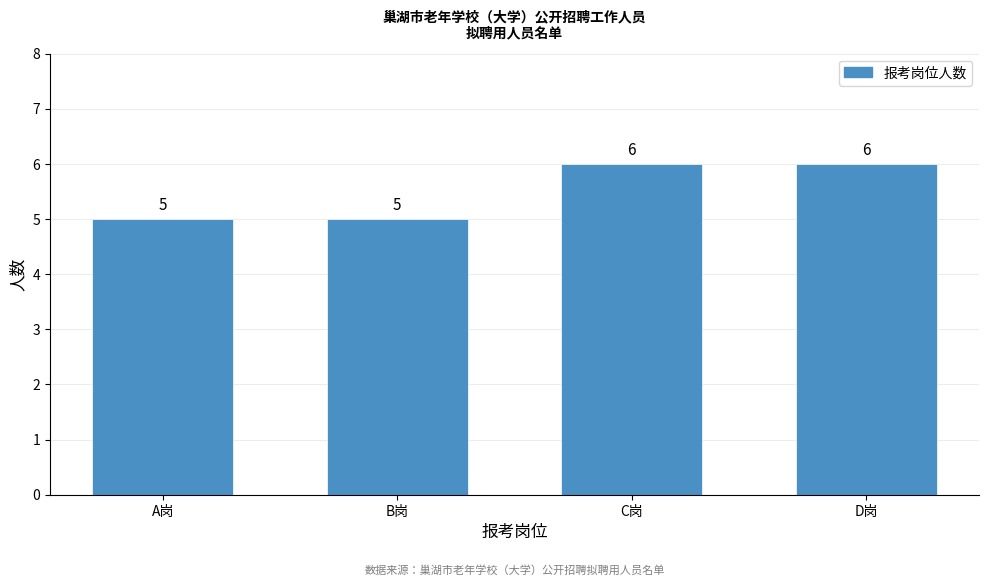

Reading right to left, transcribe all the data shown in this chart.

6	6	5	5